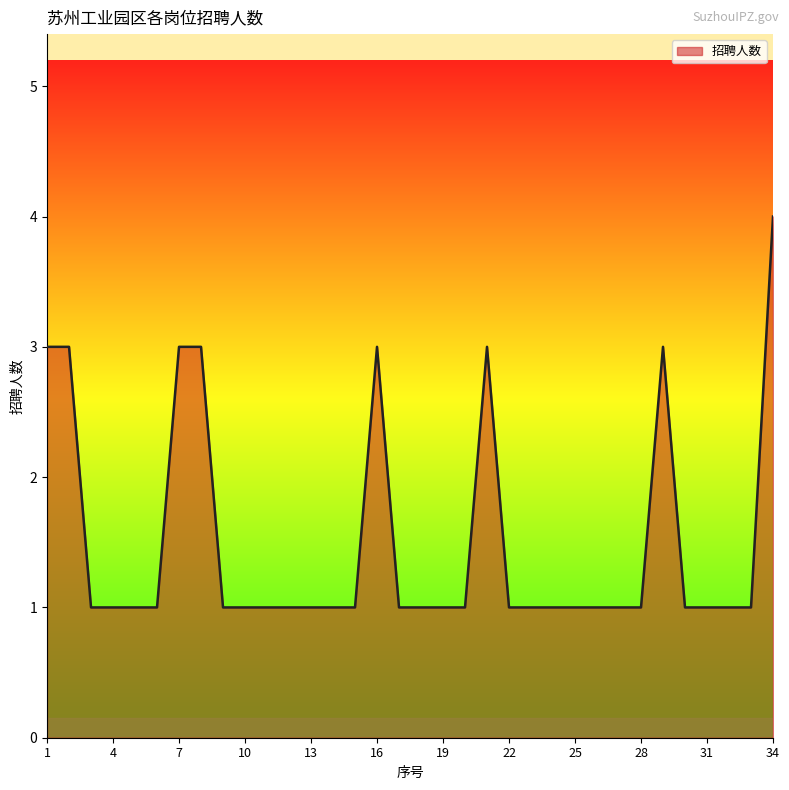

What is the difference between the maximum and minimum values?

3